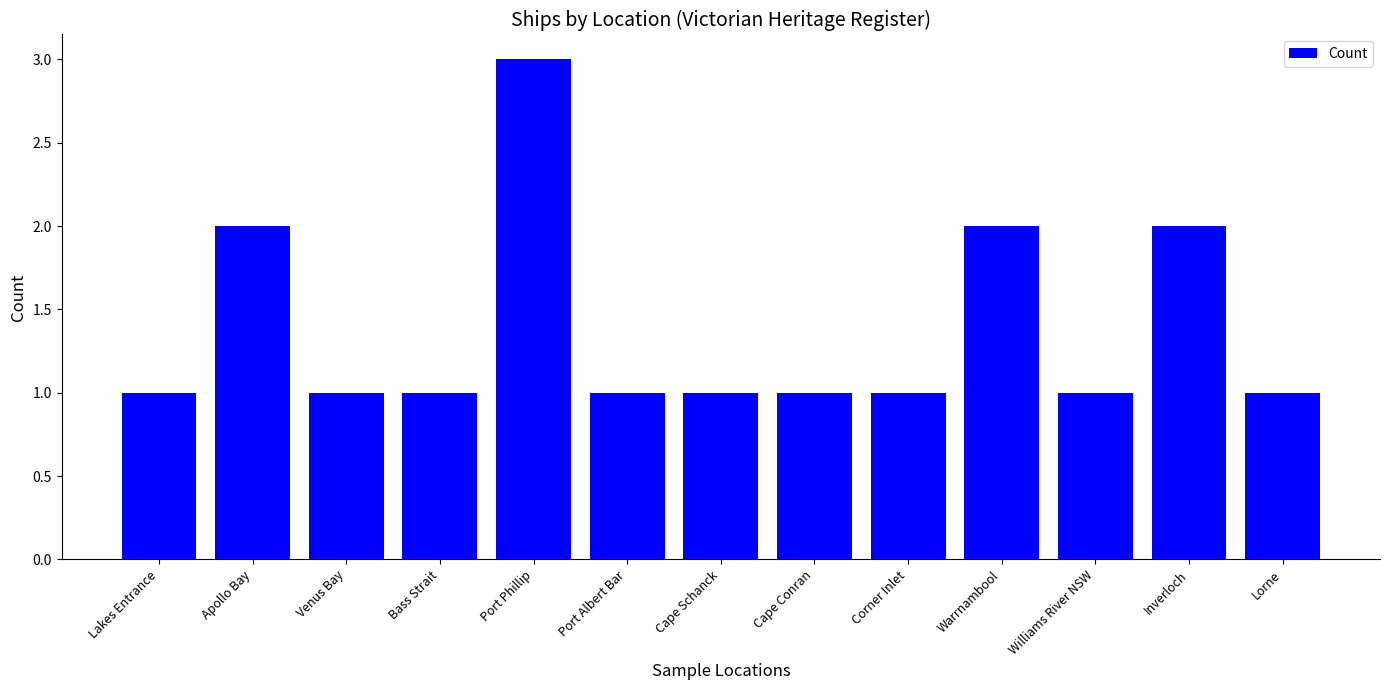

The chart shows a value of 3 at Port Phillip. True or false?

True